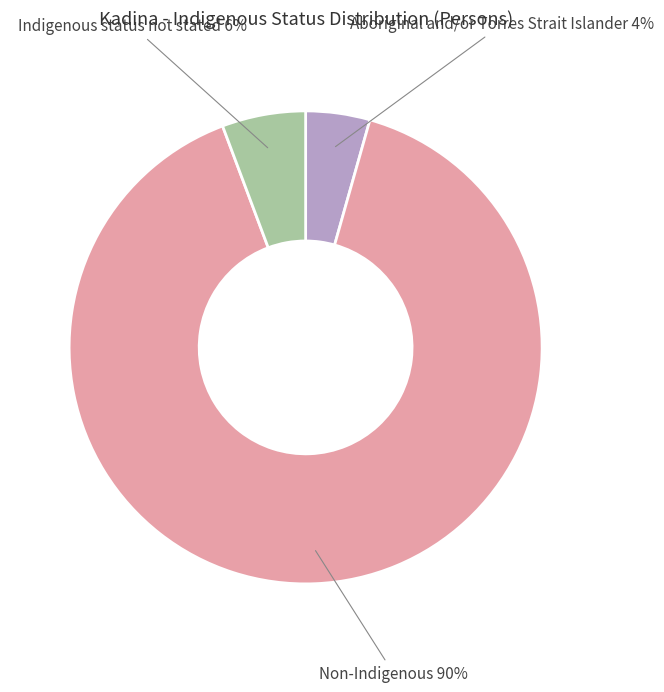

How many slices are in this pie chart?

3